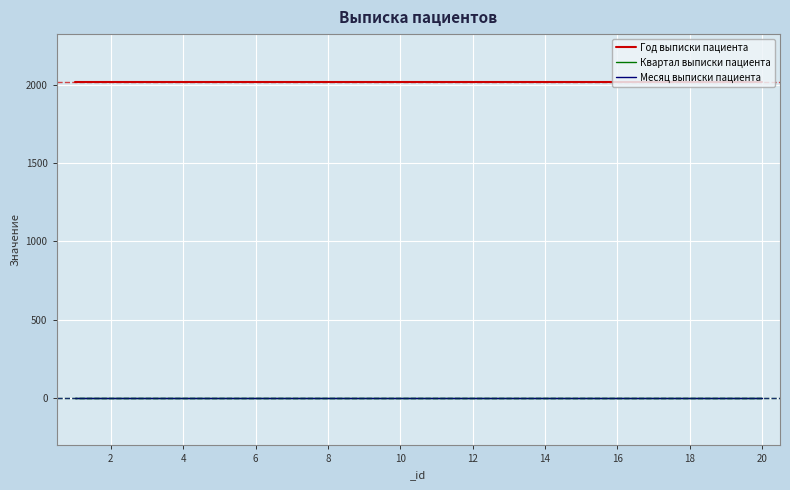

Rank the series by their maximum value, from lowest to highest.

Квартал выписки пациента, Месяц выписки пациента, Год выписки пациента